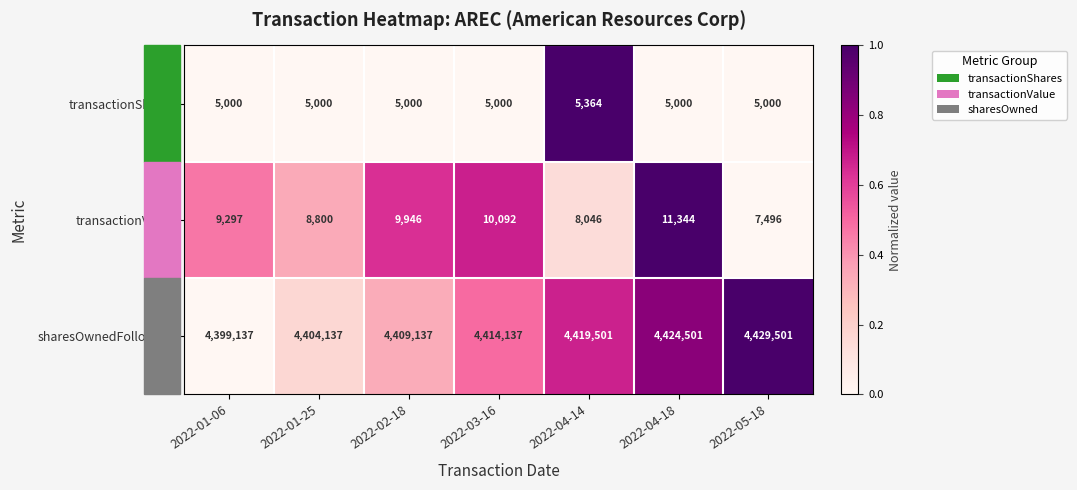

Is it true that transactionShares equals 5000 at 2022-02-18?

True